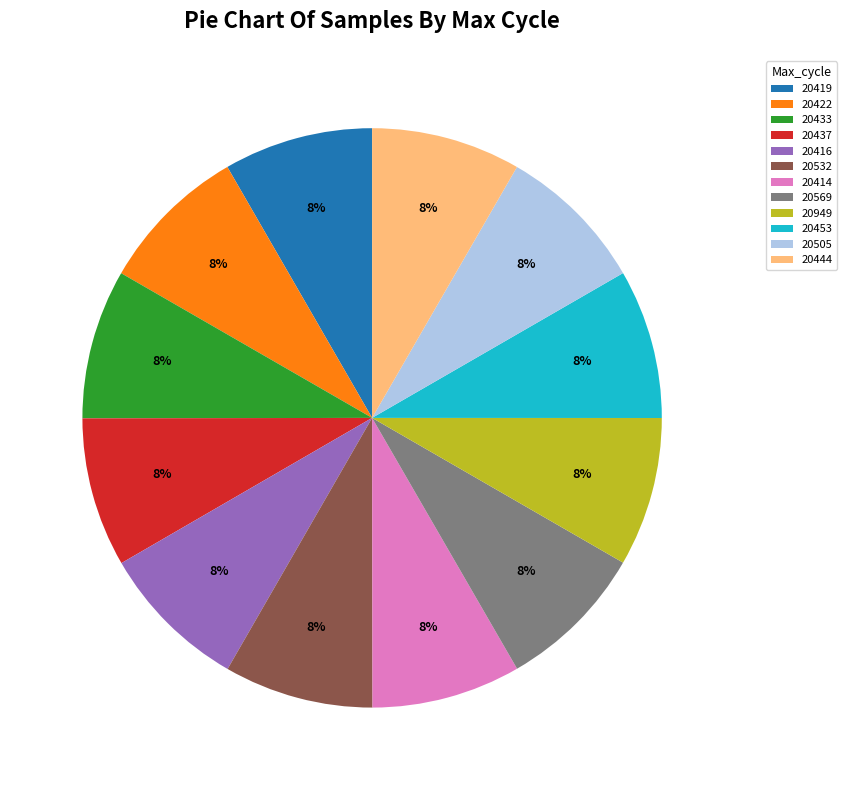

Is there any slice that represents more than half of the pie?

No